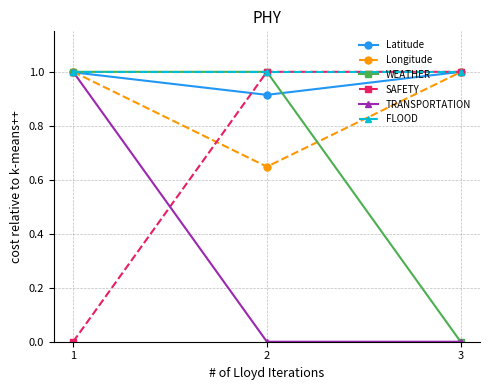

What is the difference between the highest and lowest values at 3?

1.0